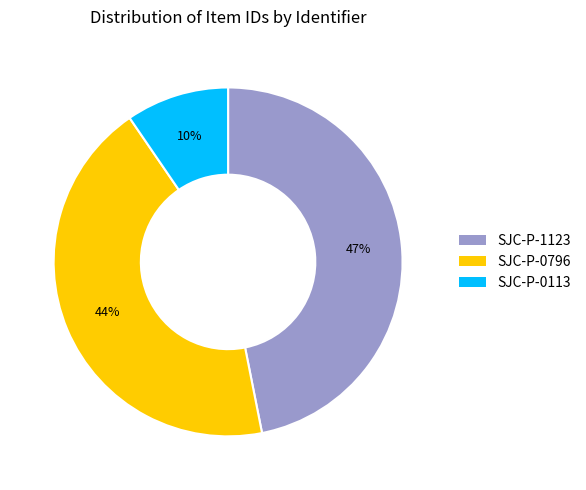

Does SJC-P-0796 account for over 50% of the chart?

No